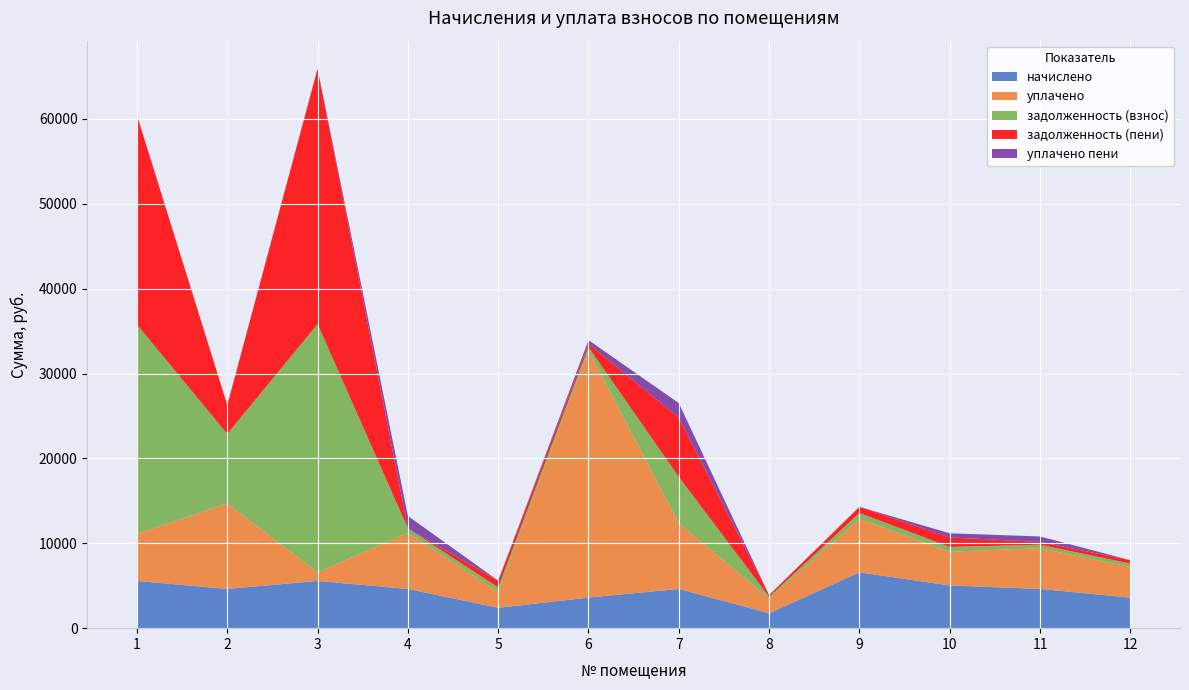

Reading left to right, what are all the values shown in this chart?

начислено: 1=5563.4	2=4621.5	3=5563.4	4=4621.5	5=2398.5	6=3603.6	7=4621.5	8=1755.0	9=6575.4	10=5031.0	11=4621.5	12=3603.6
уплачено: 1=5563.3	2=10085.8	3=1011.1	4=6620.9	5=1859.0	6=29108.4	7=7747.0	8=1755.0	9=6300.7	10=3981.5	11=4803.1	12=3603.6
задолженность (взнос): 1=24642.5	2=8172.4	3=29253.6	4=513.5	5=533.0	6=400.4	7=5448.5	8=195.0	9=694.5	10=559.0	11=407.4	12=400.4
задолженность (пени): 1=24642.5	2=3404.5	3=30096.9	4=0.0	5=799.5	6=400.4	7=6989.0	8=195.0	9=725.6	10=1118.0	11=331.9	12=400.4
уплачено пени: 1=0.0	2=0.0	3=0.0	4=1464.2	5=12.9	6=424.5	7=1711.1	8=0.0	9=0.0	10=487.6	11=642.1	12=0.0